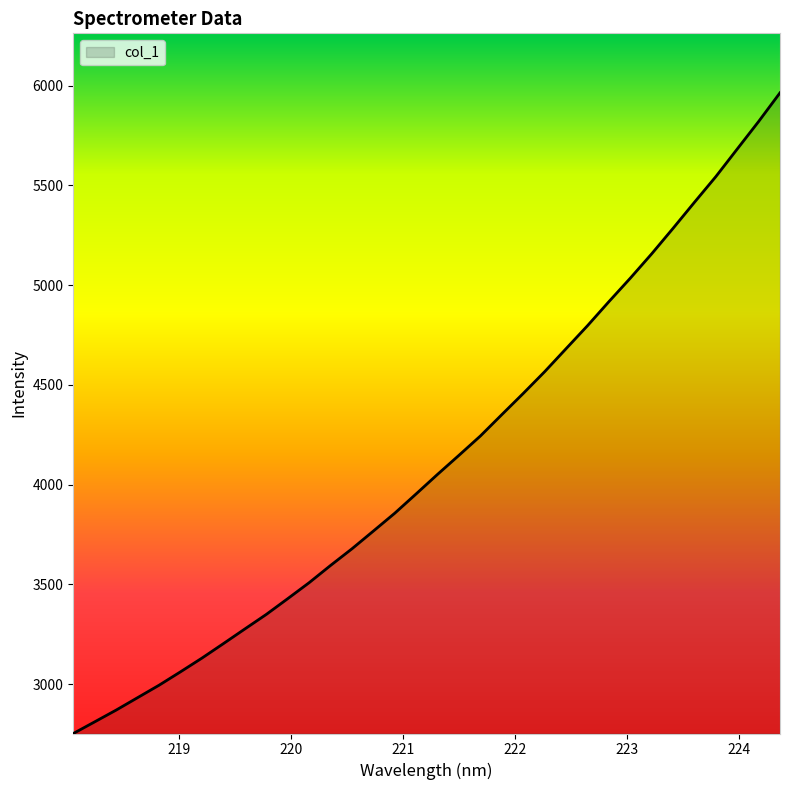

What is the smallest value displayed?

2751.8